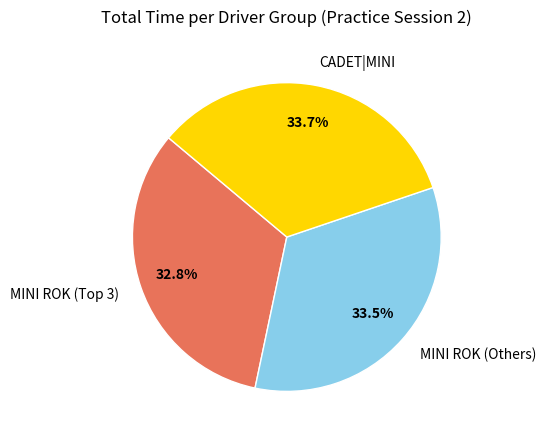

What is the ratio of the value at CADET|MINI to the value at MINI ROK (Others)?

1.0